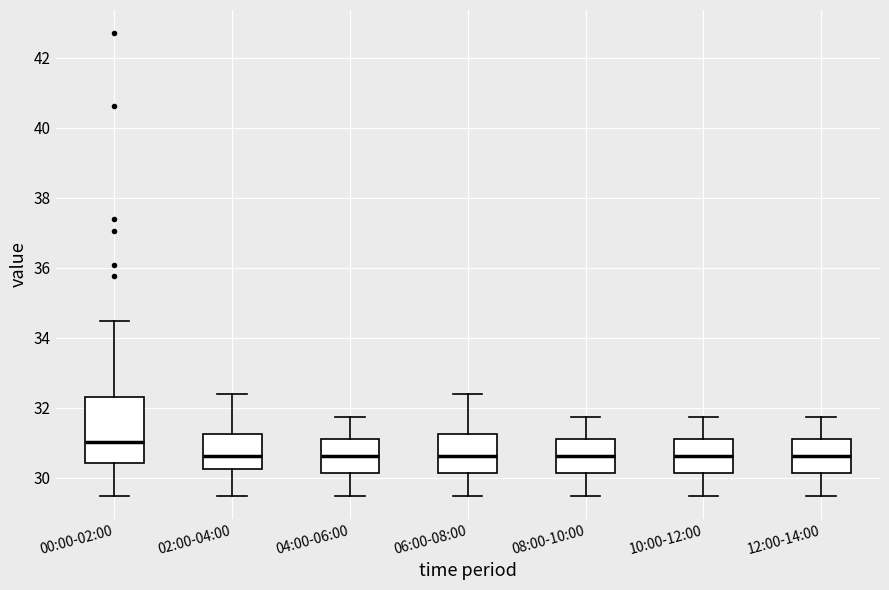

Which box has the highest median line?

00:00-02:00